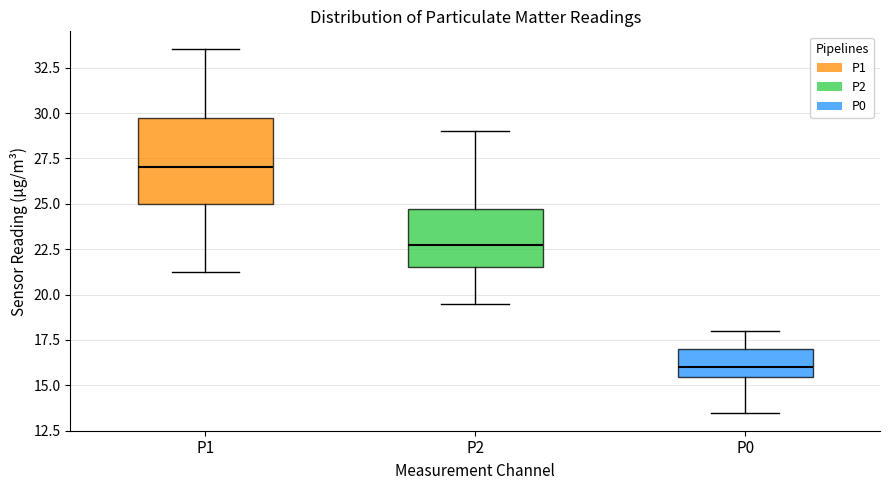

Reading left to right, read every box against the y-axis: the position of its median line, the range the box covers, and the ends of its whiskers. The values are not printed on the chart, so give them approximately, as read against the axis.

P1: median 27.0, box 25.0 to 30.0, whiskers 21.5 to 33.5
P2: median 23.0, box 21.5 to 24.5, whiskers 19.5 to 29.0
P0: median 16.0, box 15.5 to 17.0, whiskers 13.5 to 18.0